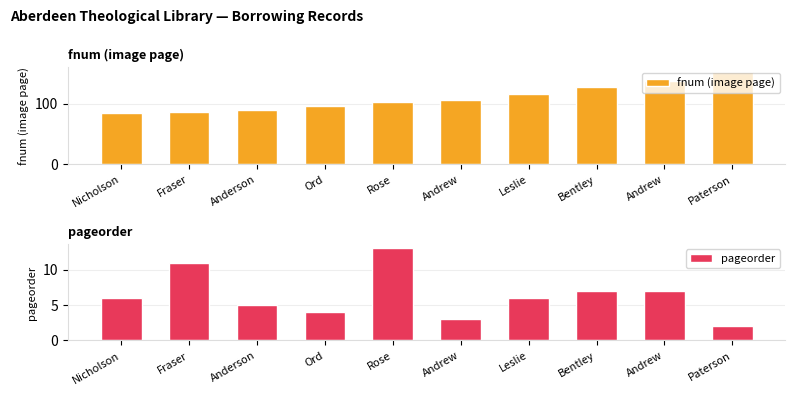

What is the value of the pageorder bar at the 8th from the left?

7